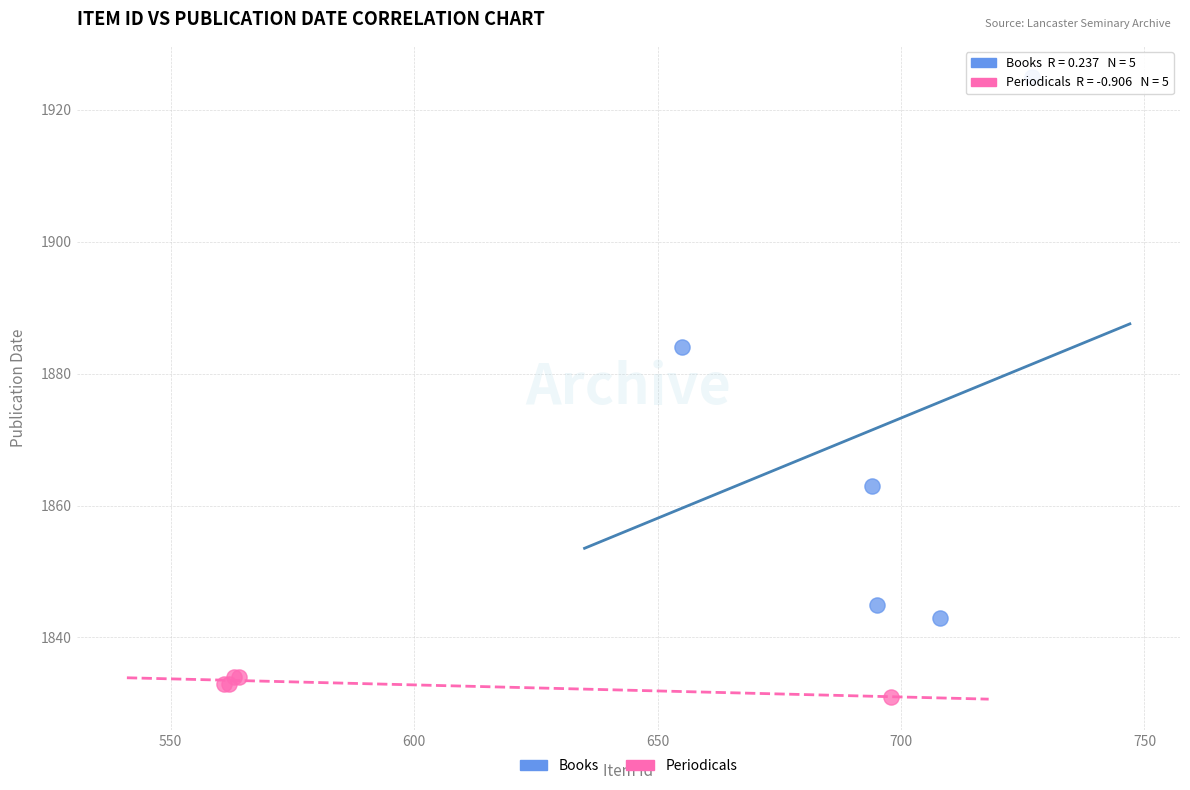

Which series reaches the maximum Y coordinate?

Books